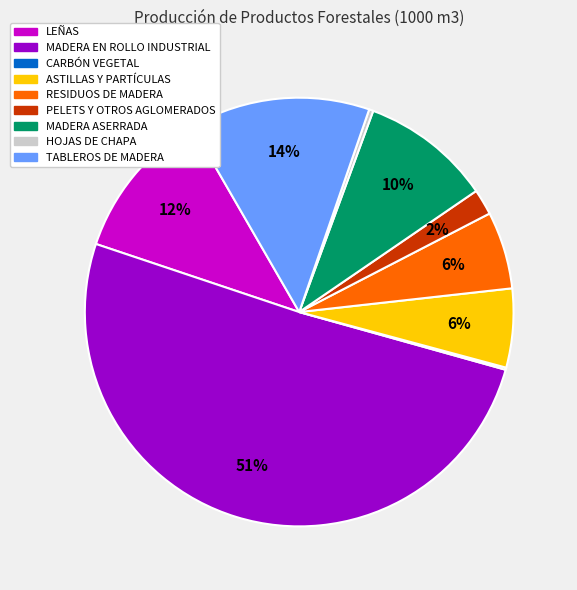

Between MADERA ASERRADA and HOJAS DE CHAPA, which is larger?

MADERA ASERRADA